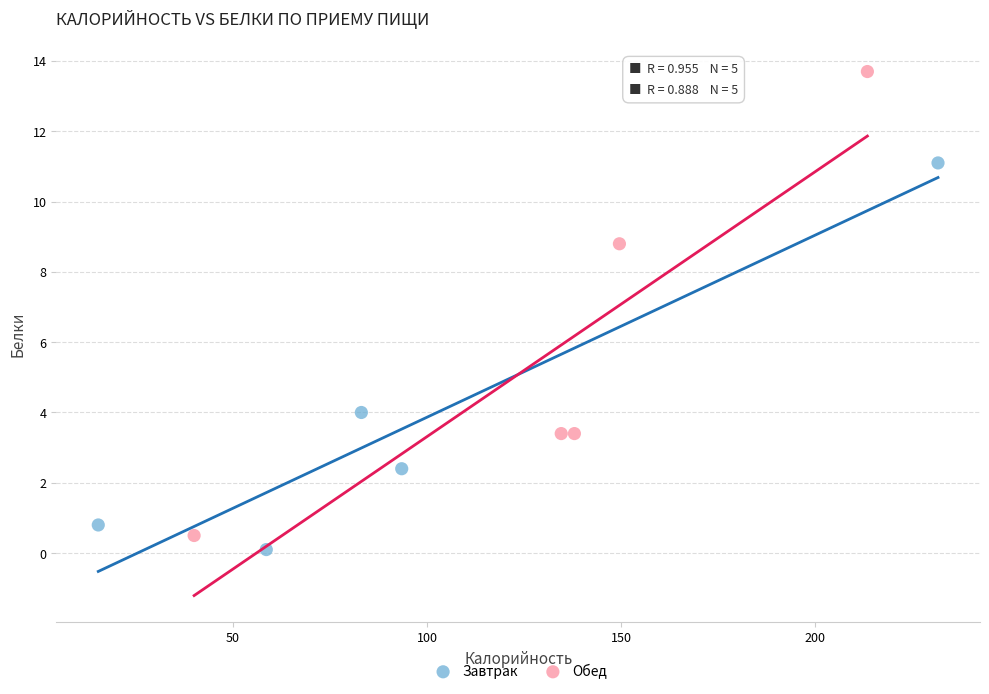

Which series has the largest Y range (max minus min)?

Обед